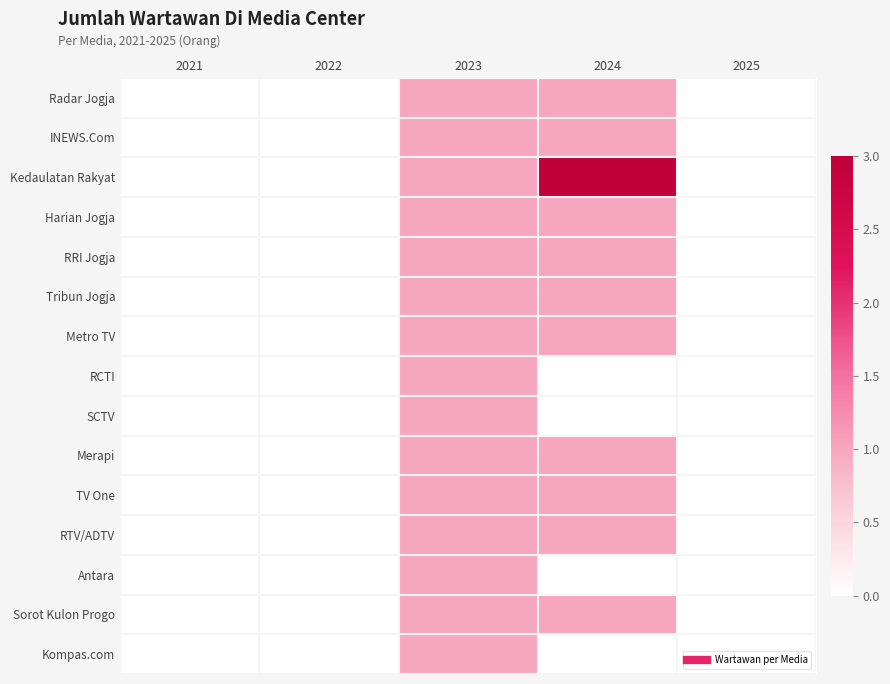

At which category is the sum across all series the highest?

2023